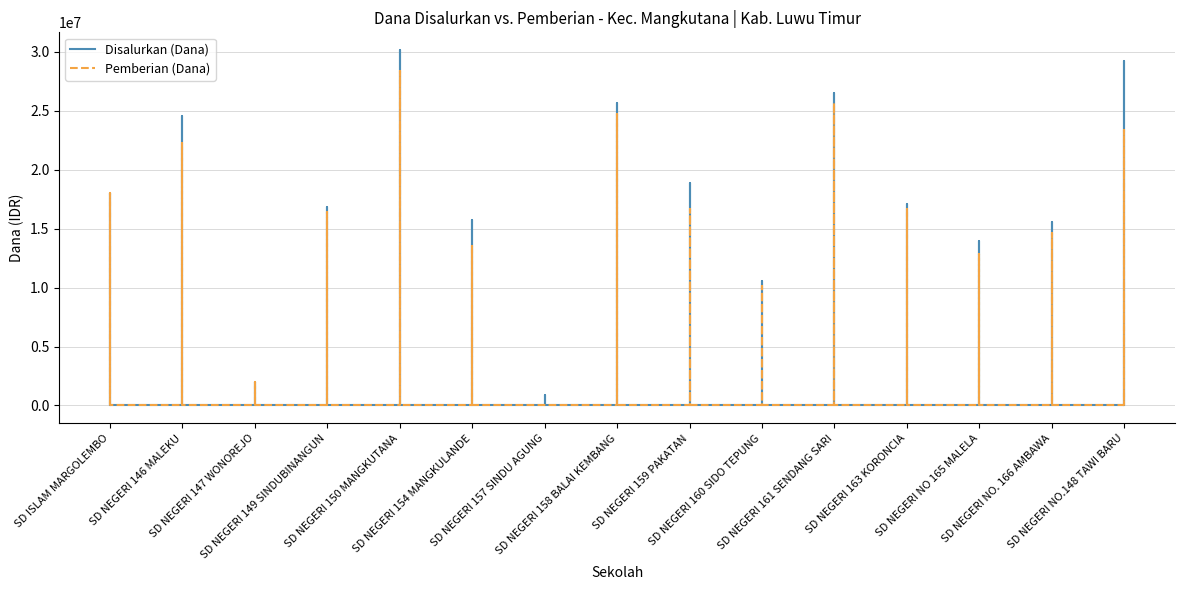

At which label does Disalurkan (Dana) reach its minimum?

SD NEGERI 157 SINDU AGUNG